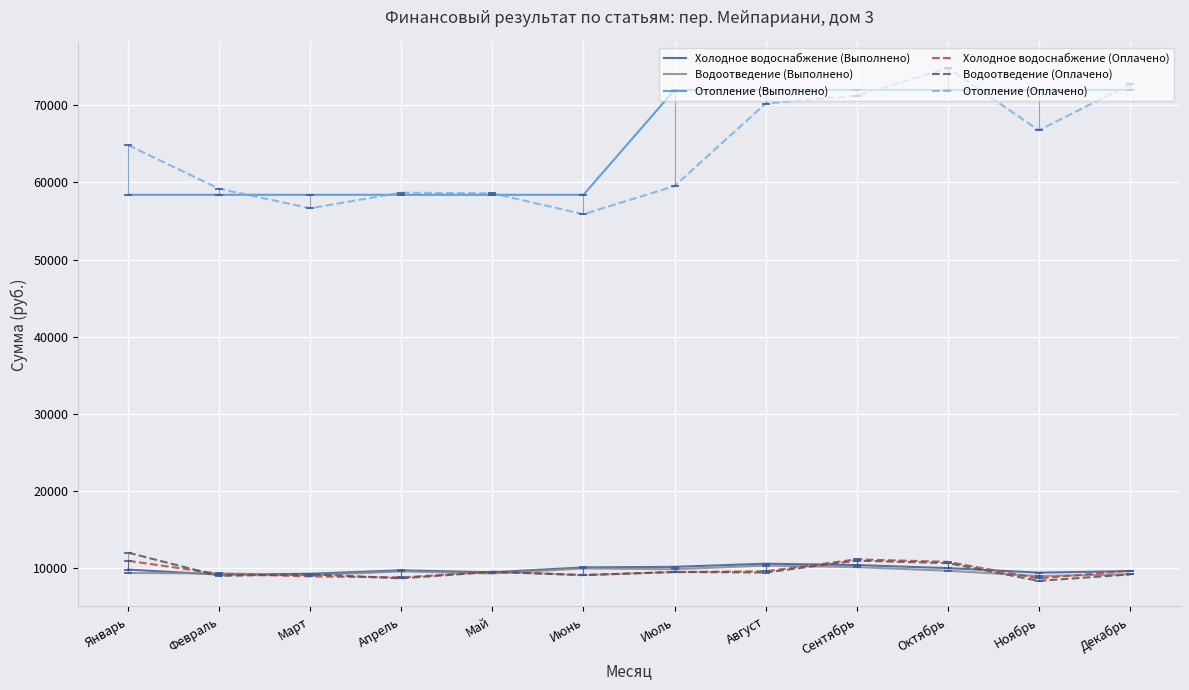

True or false: Холодное водоснабжение (Выполнено) and Отопление (Оплачено) intersect in this chart.

False